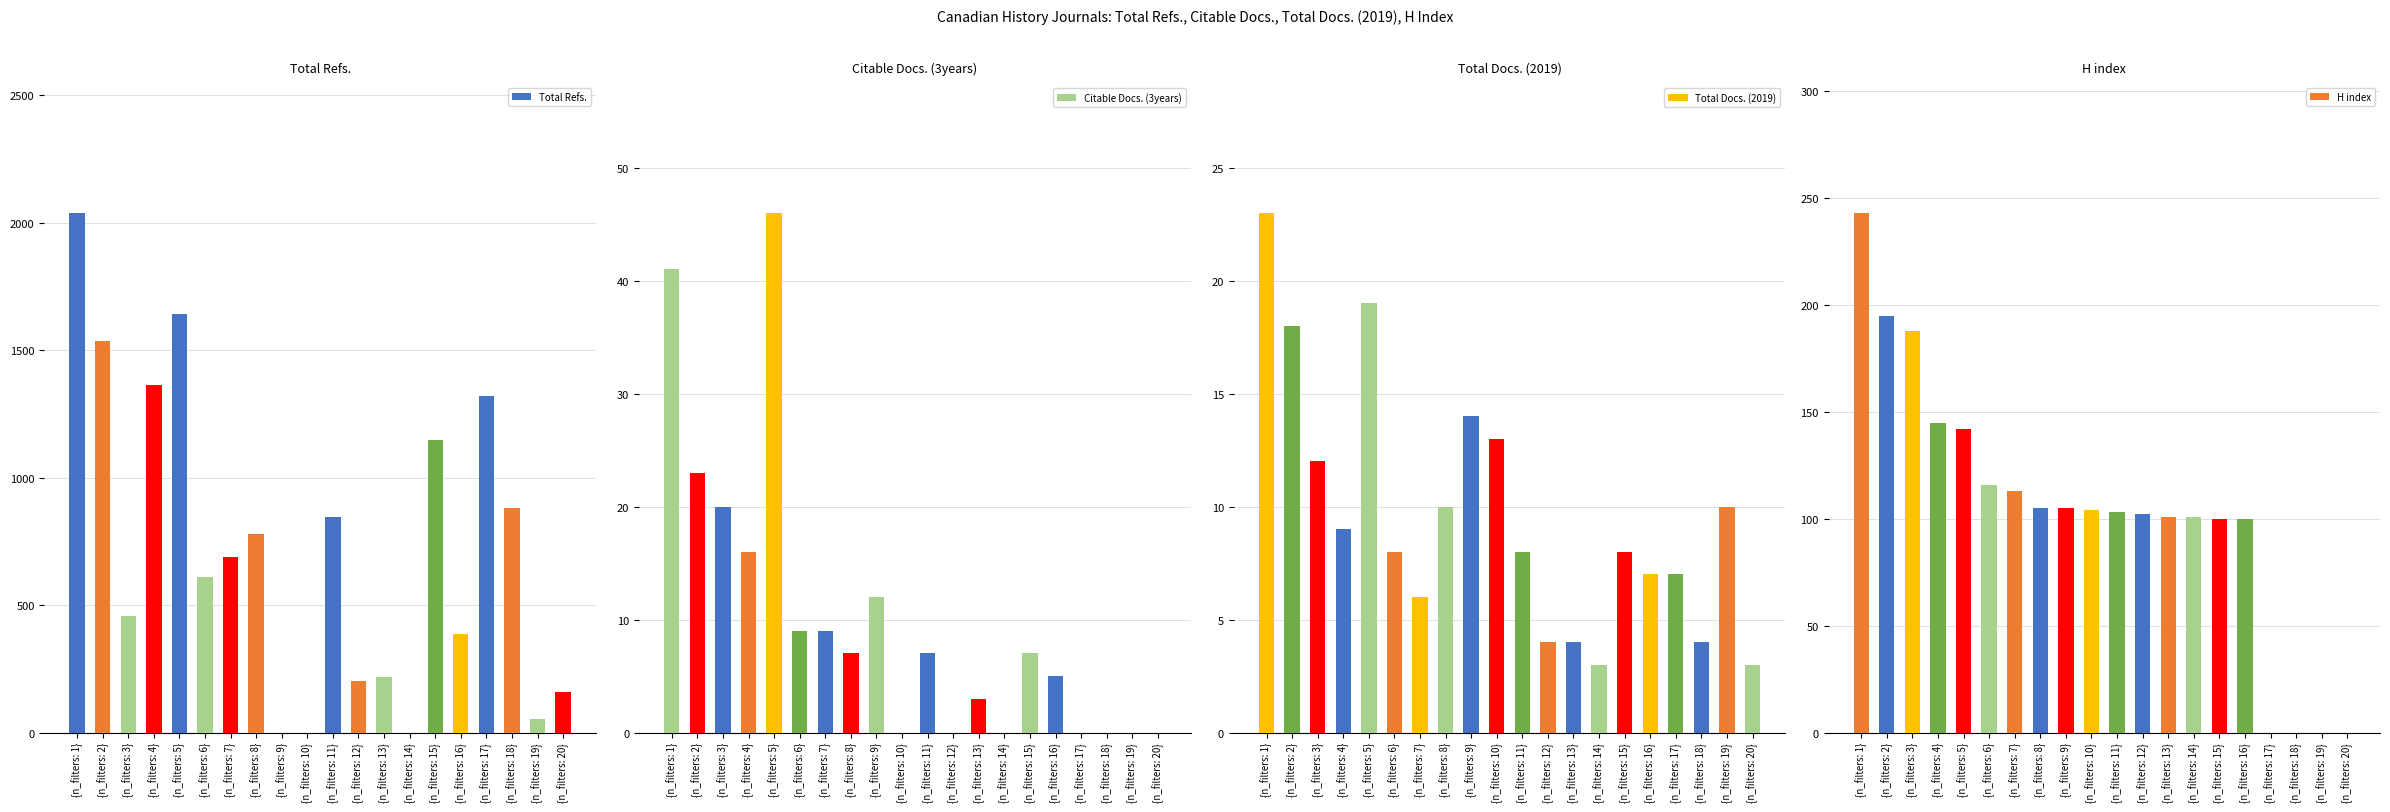

How many data points in Citable Docs. (3years) are less than 7?

9